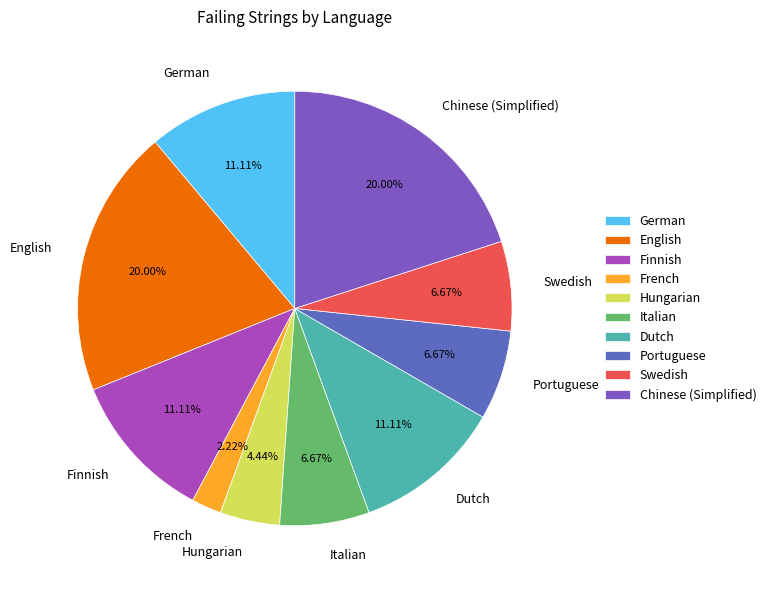

Which has a higher value, German or Italian?

German